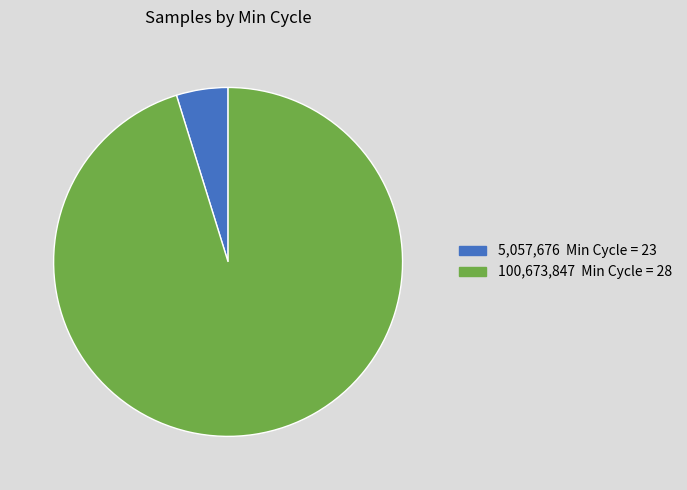

Does any single category account for the majority?

Yes